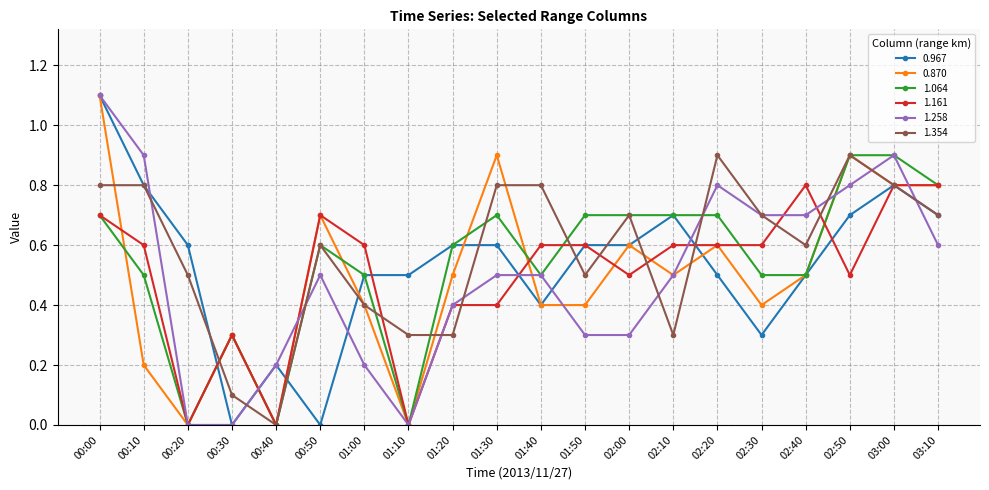

Which series changed the most between 00:50 and 02:20?

0.967